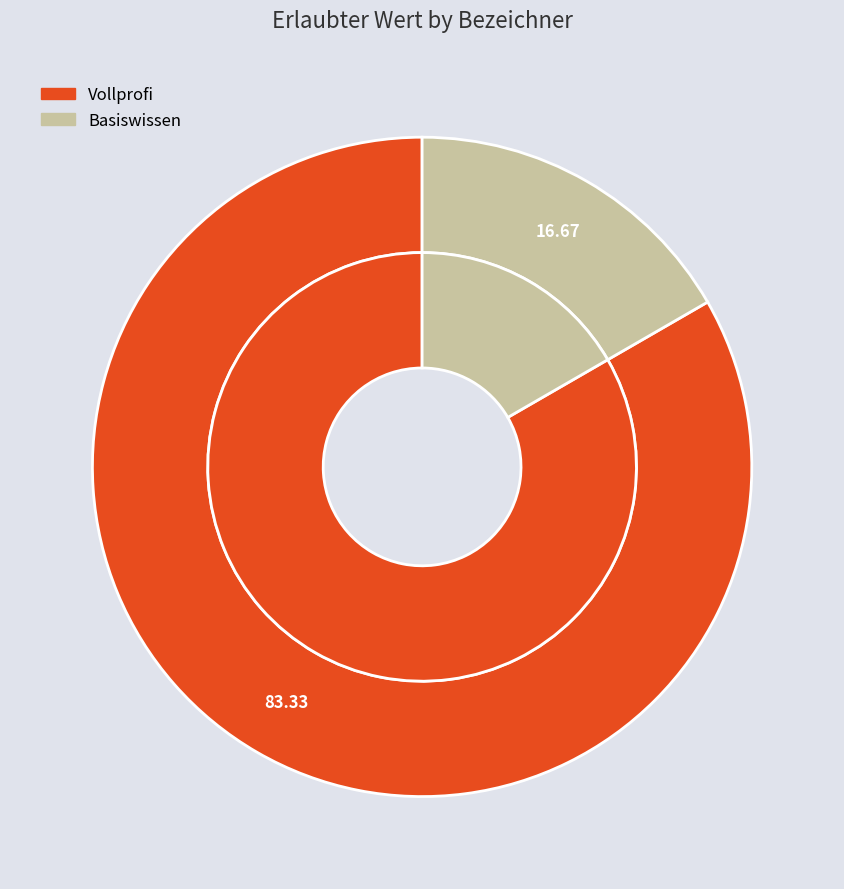

Is there any slice that represents more than half of the pie?

Yes